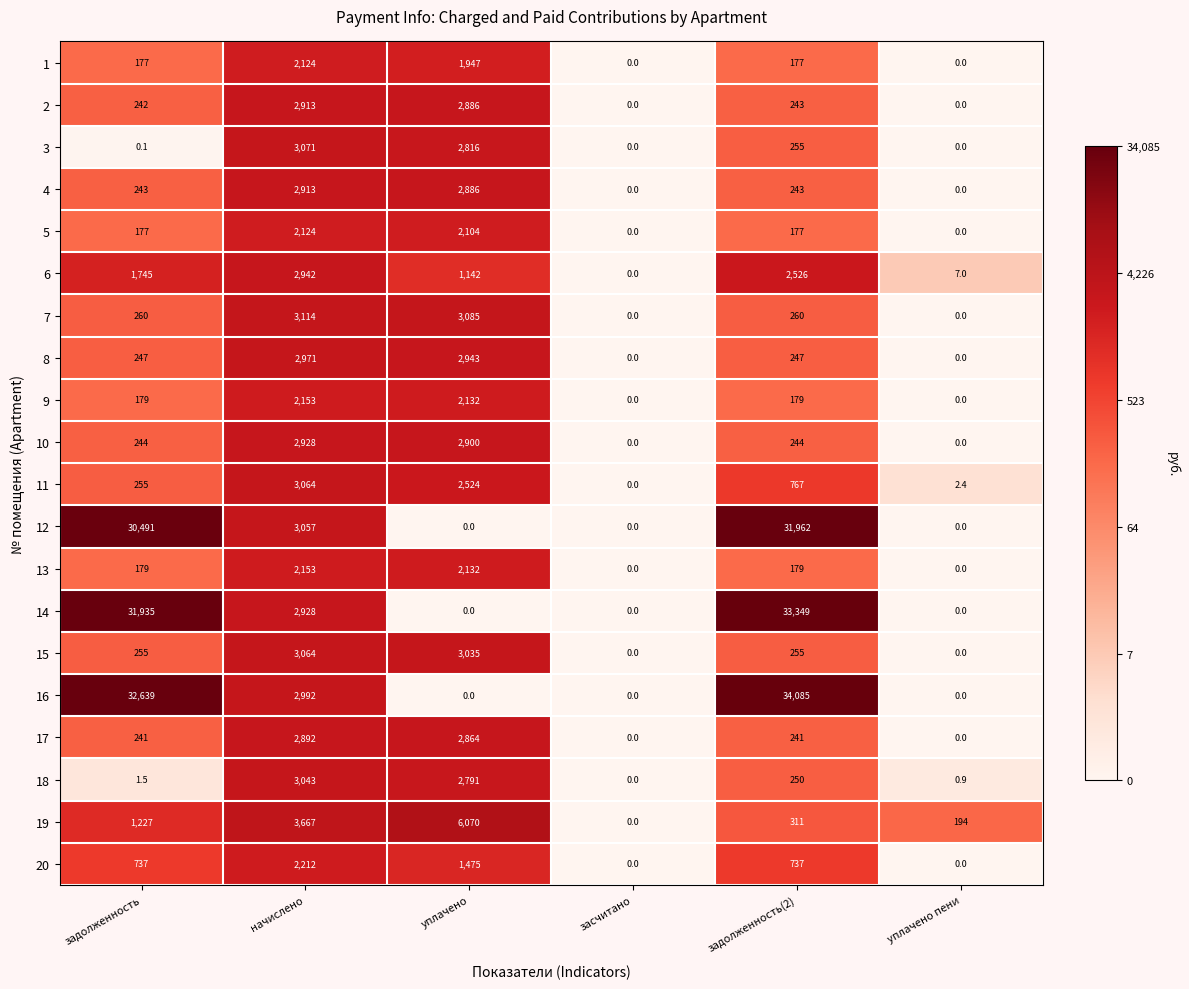

True or false: 19 has a value of 463.4 at задолженность(2).

False